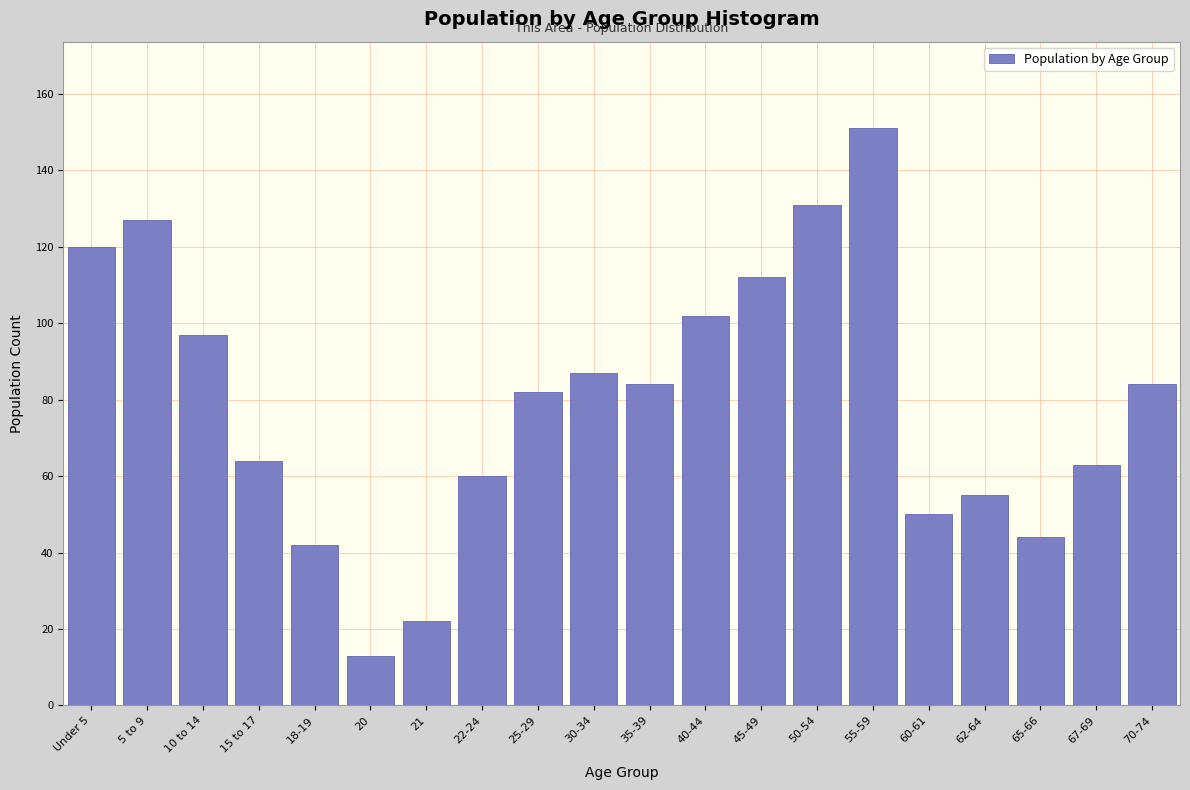

Reading left to right, list all the values displayed in this chart.

120	127	97	64	42	13	22	60	82	87	84	102	112	131	151	50	55	44	63	84